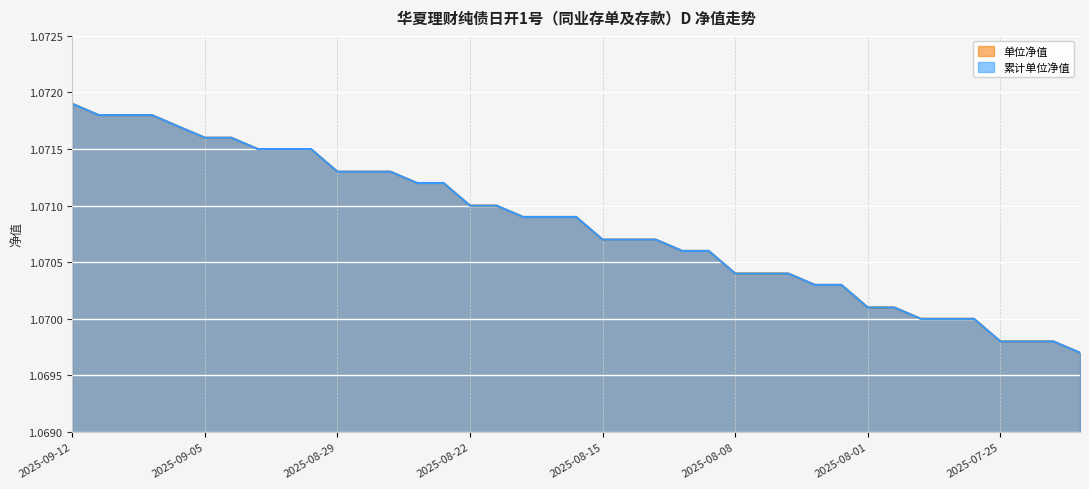

What is the label of the 17th point from the right?

2025-08-13